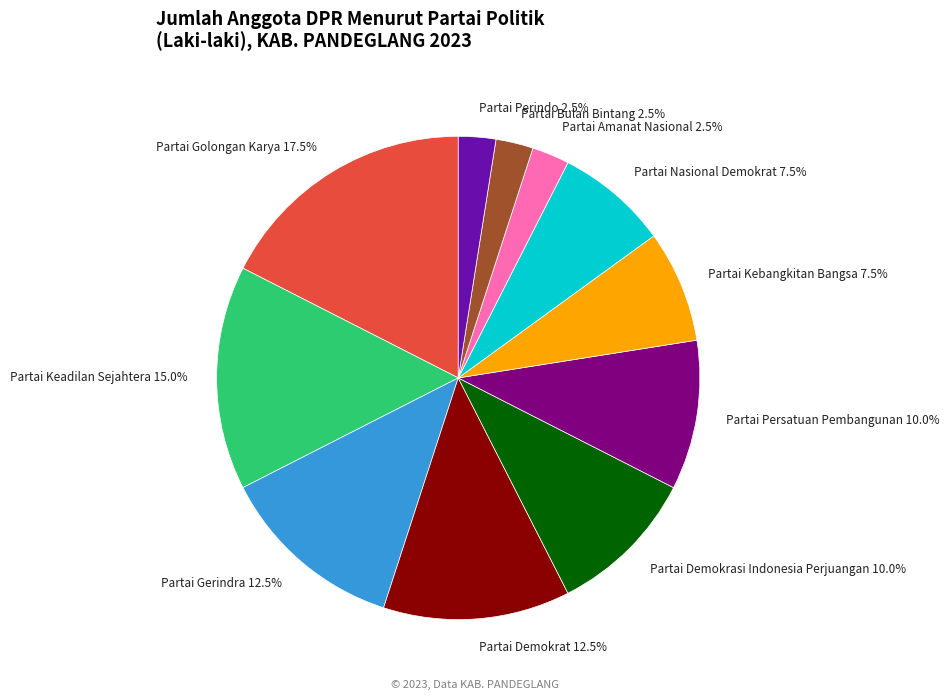

Count the number of slices in the pie.

11